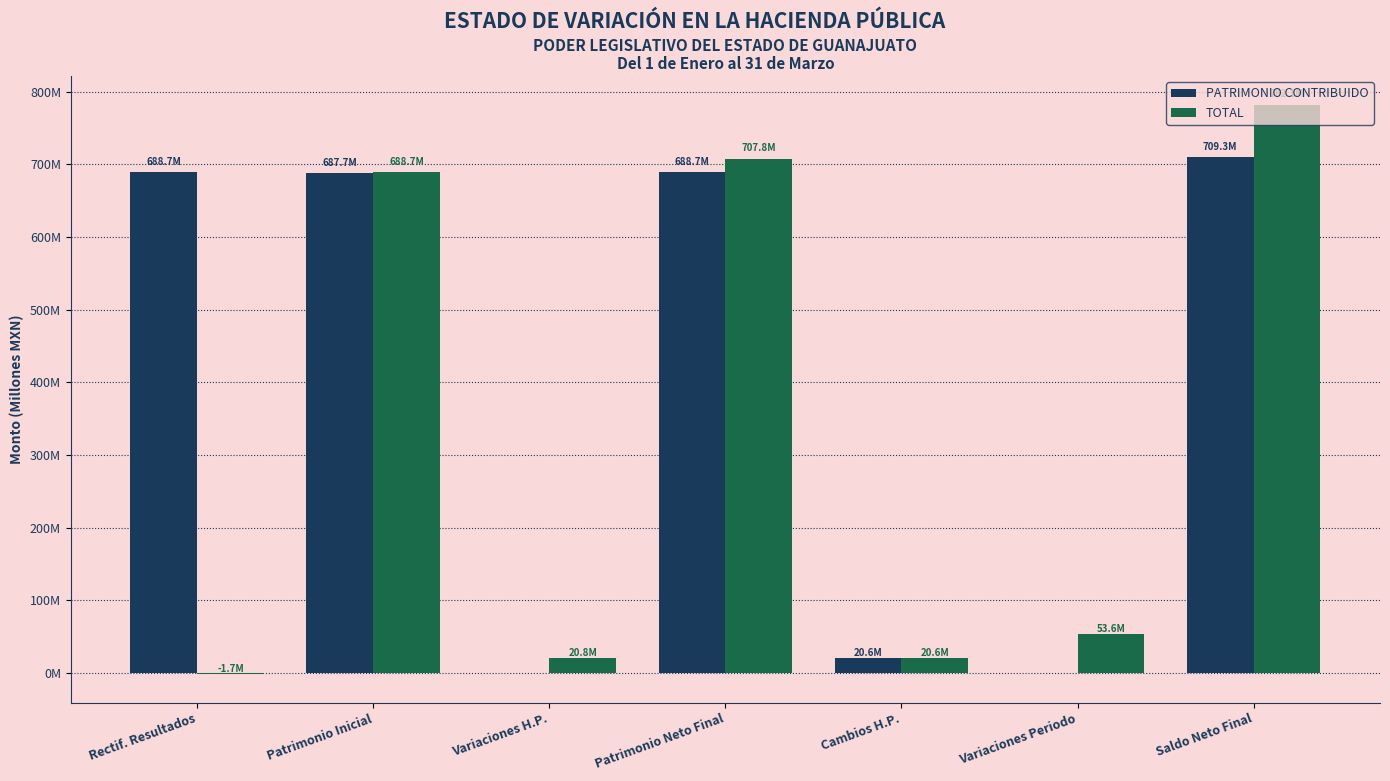

What are all the series names shown in the legend?

PATRIMONIO CONTRIBUIDO, TOTAL